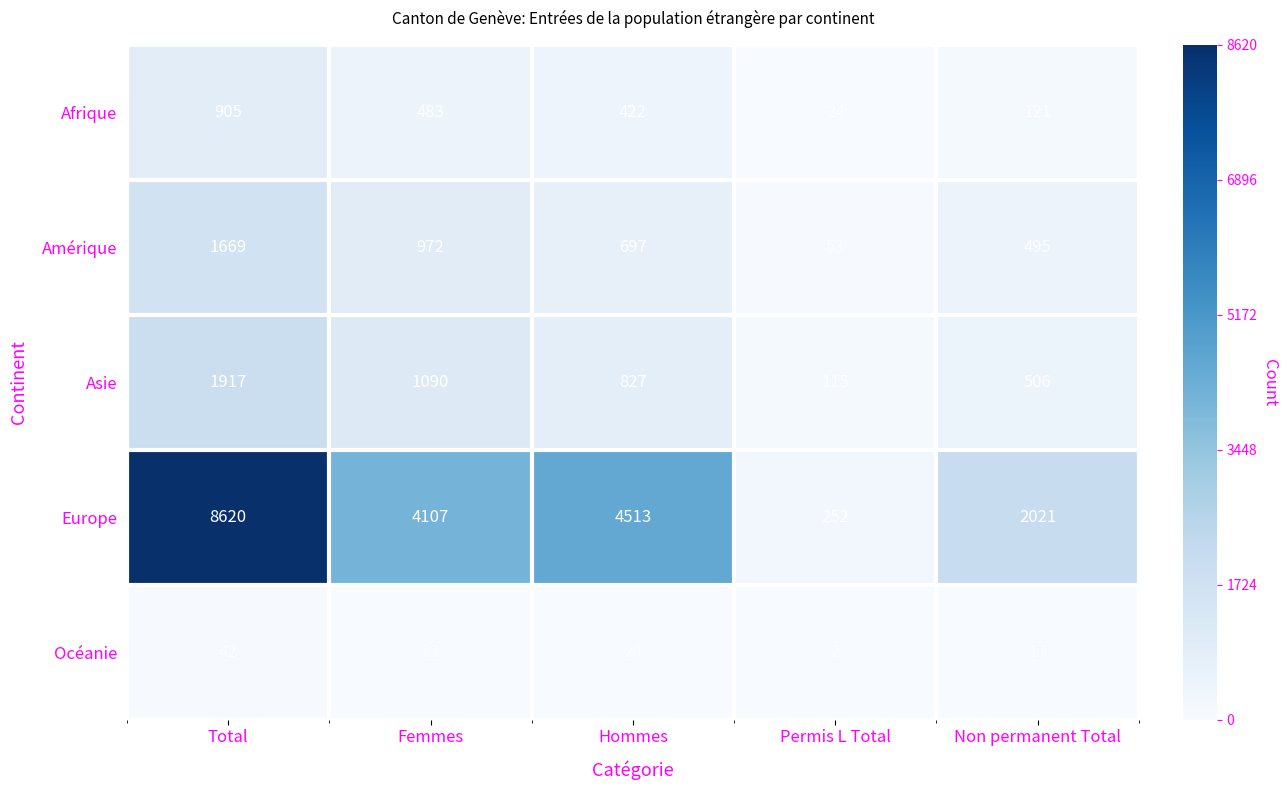

What is the difference between the maximum and minimum values in the Amérique series?

1616